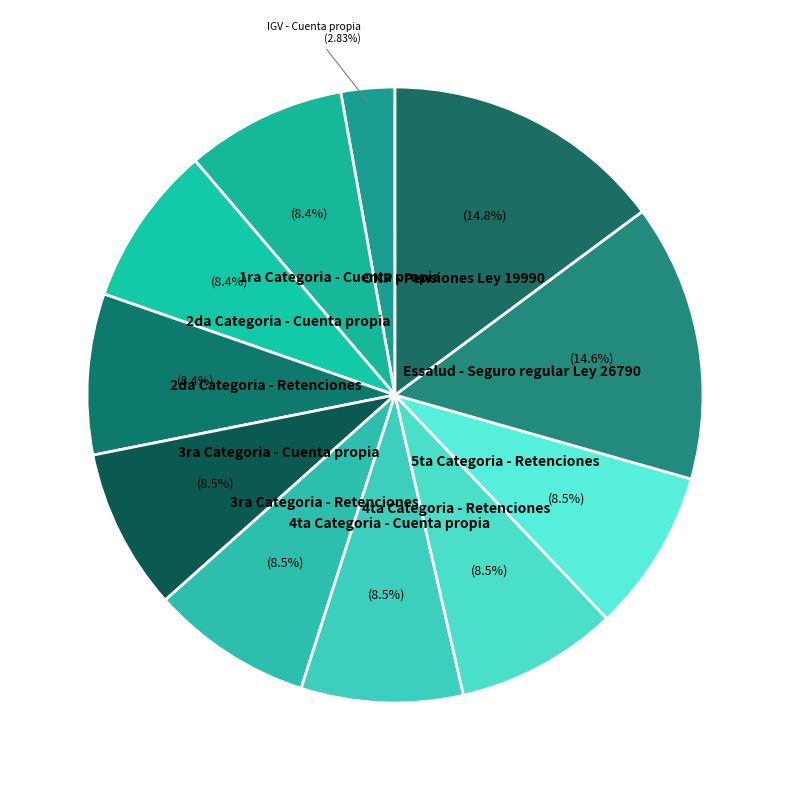

How many slices are in this pie chart?

11